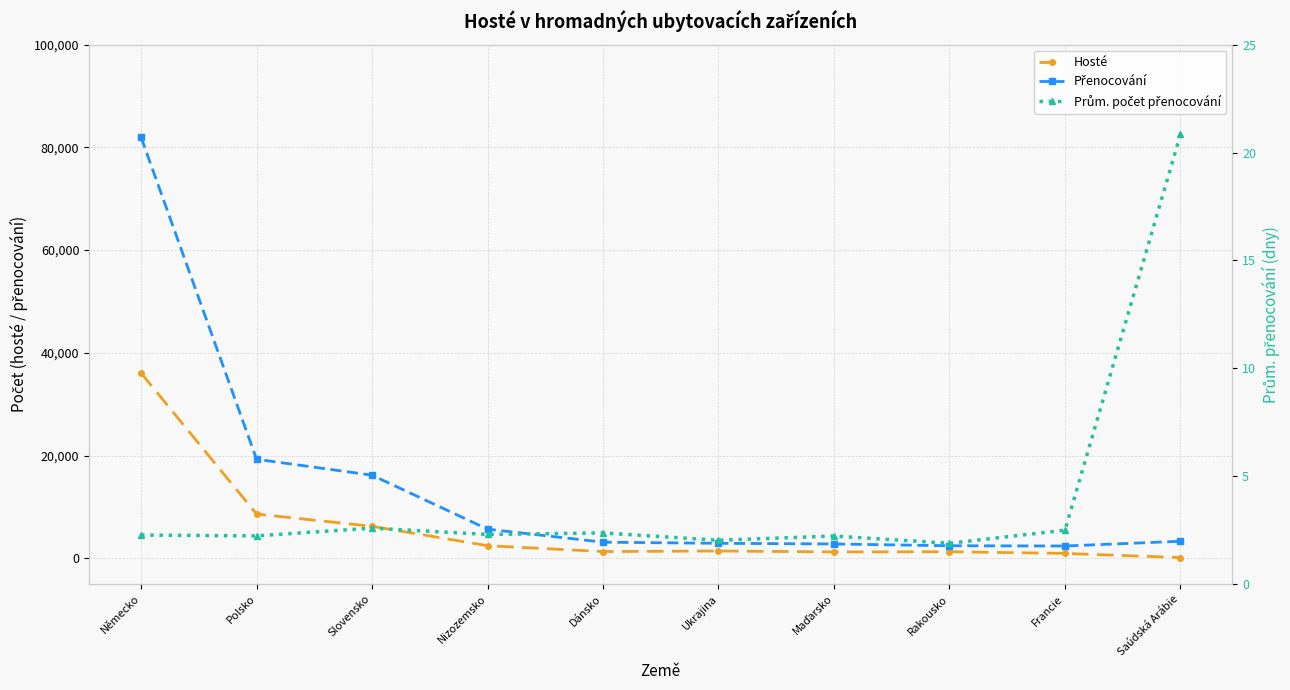

Reading right to left, extract all data points from this chart.

Hosté: 160.0	965.0	1301.0	1261.0	1446.0	1332.0	2475.0	6246.0	8638.0	36069.0
Přenocování: 3334.0	2411.0	2460.0	2808.0	2937.0	3157.0	5695.0	16197.0	19298.0	81974.0
Prům. počet přenocování: 20.8	2.5	1.9	2.2	2.0	2.4	2.3	2.6	2.2	2.3